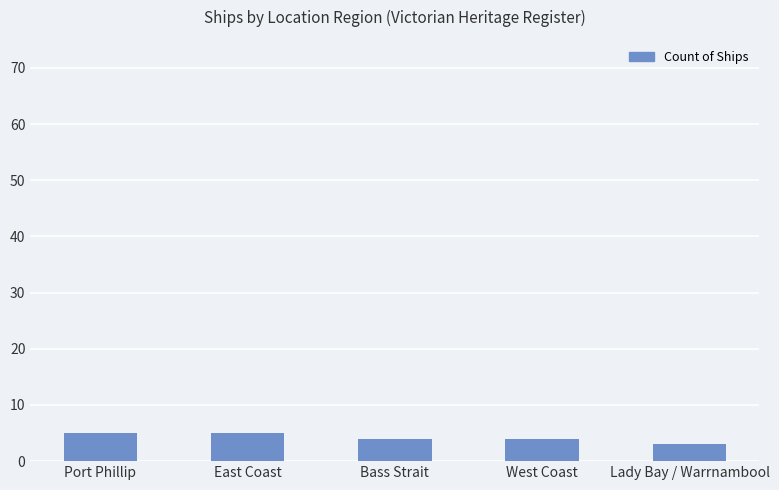

What is the approximate value at Port Phillip?

5